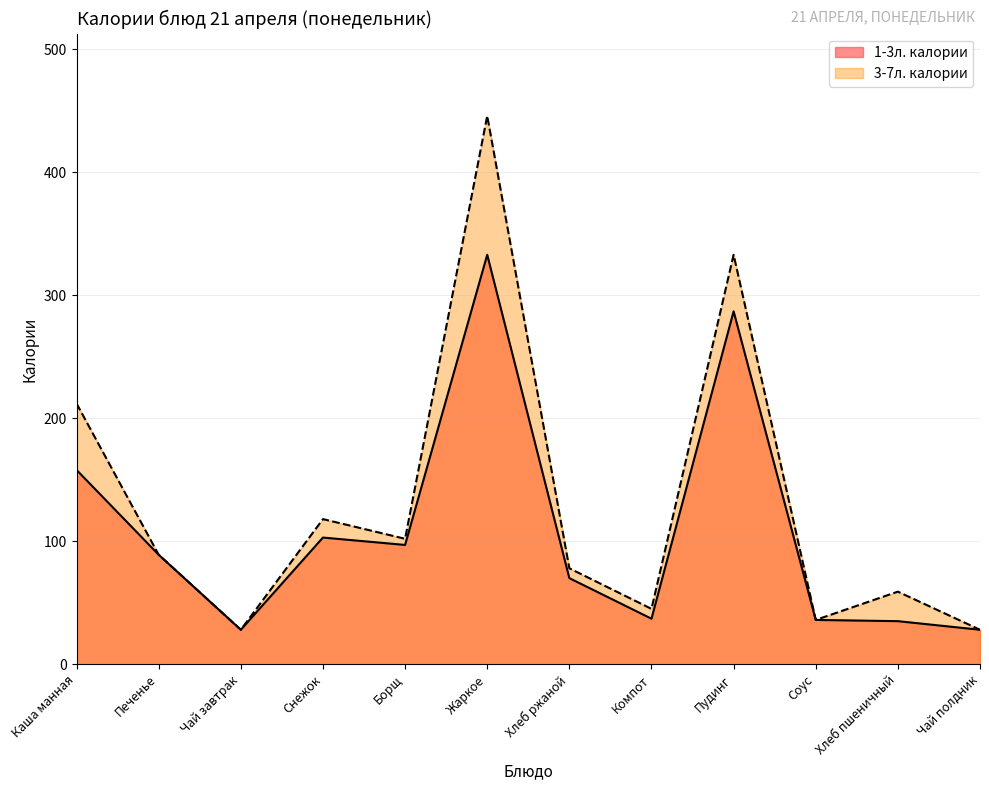

What is the difference between the maximum and minimum values in the 1-3л. калории series?

305